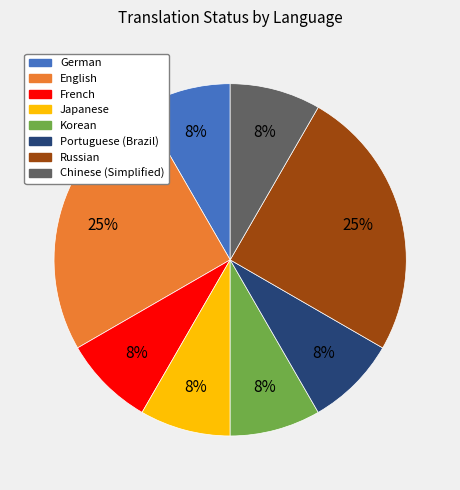

To the nearest percent, what is the average slice percentage?

12%